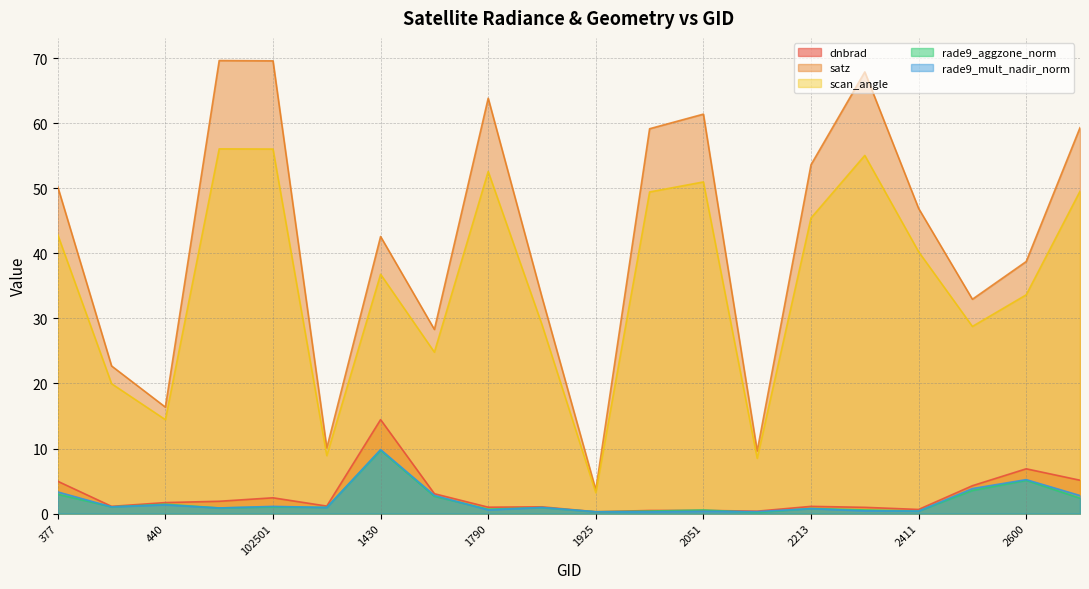

True or false: scan_angle has more than 1 points higher than both neighbors.

True